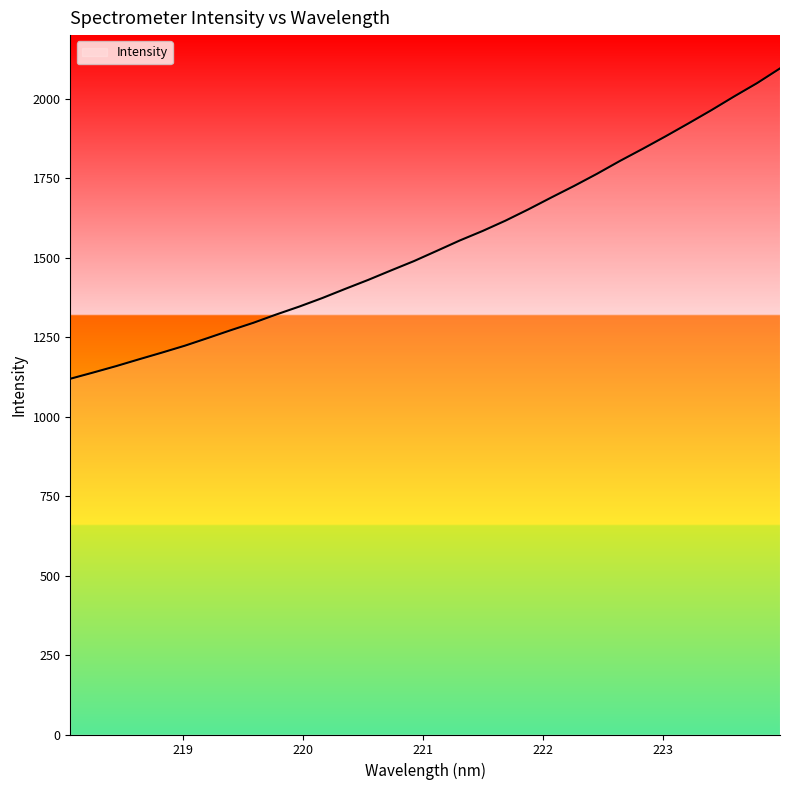

What is the maximum value shown in the chart?

2095.3